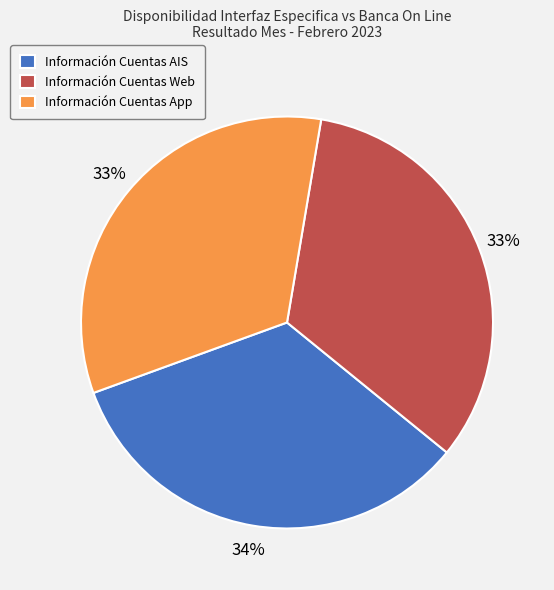

Is it true that Información Cuentas AIS is 28% of the pie?

False